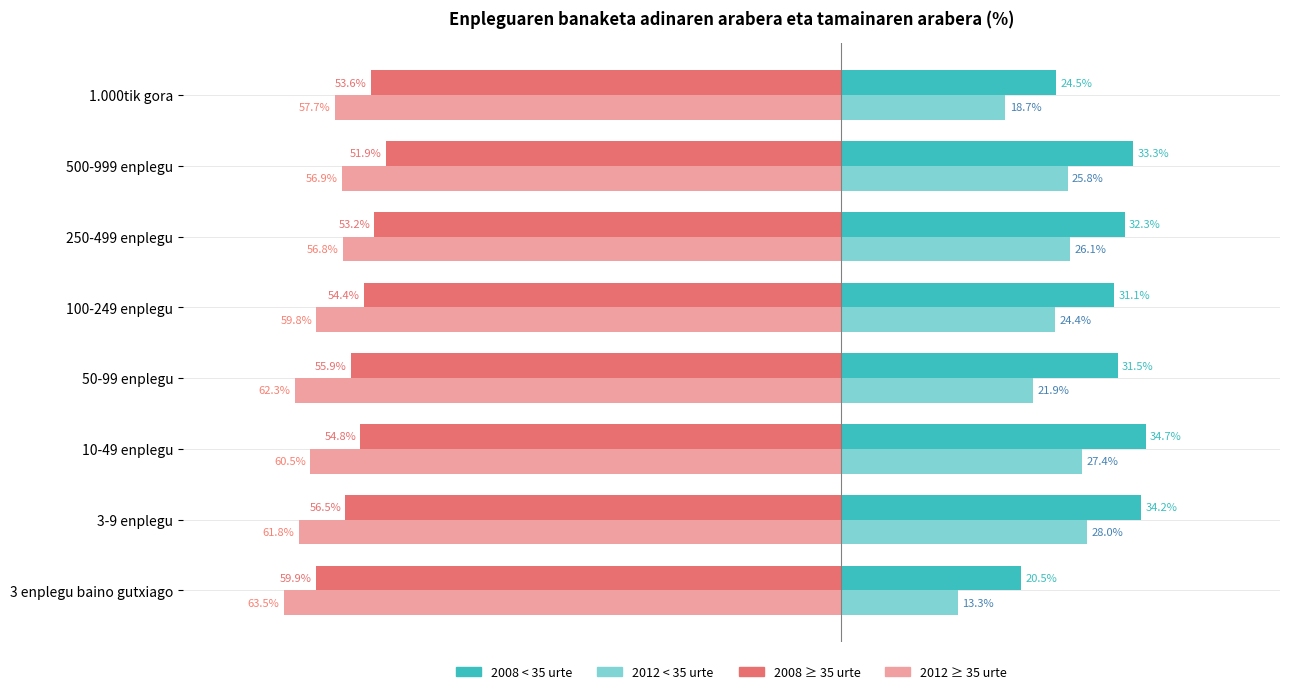

At which category does the chart reach its minimum across all series?

3 enplegu baino gutxiago